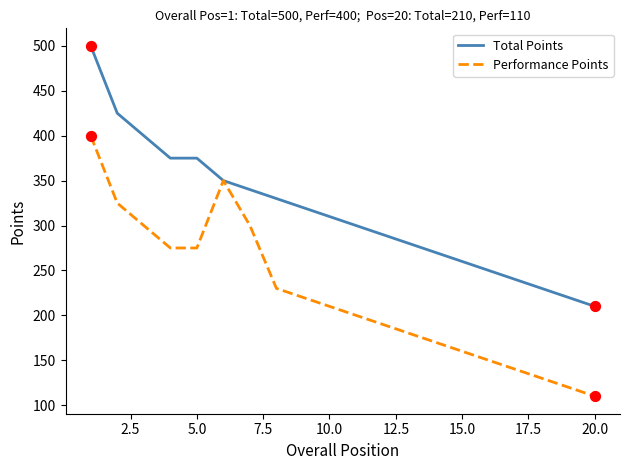

What is the minimum value for Total Points?

210